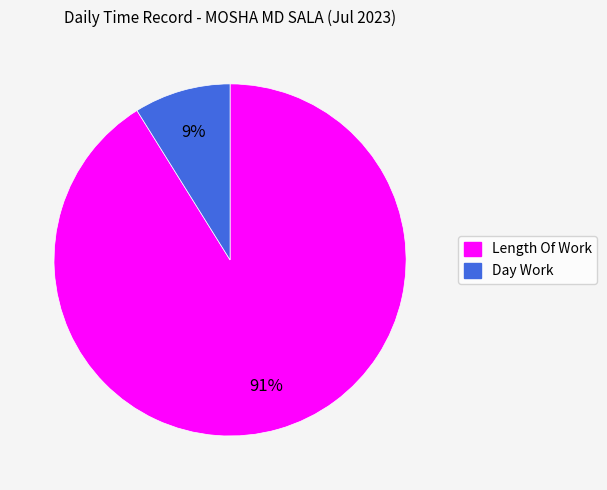

Between Length Of Work and Day Work, which is larger?

Length Of Work